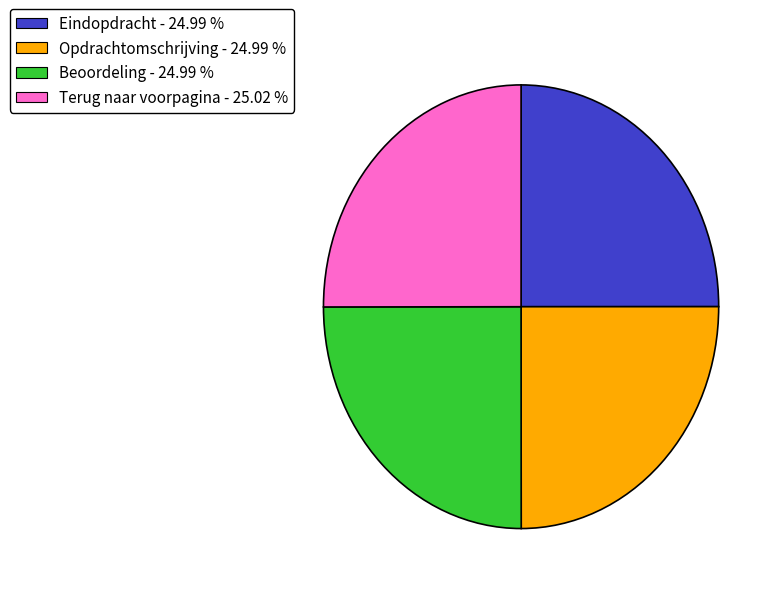

How many segments does this pie chart have?

4